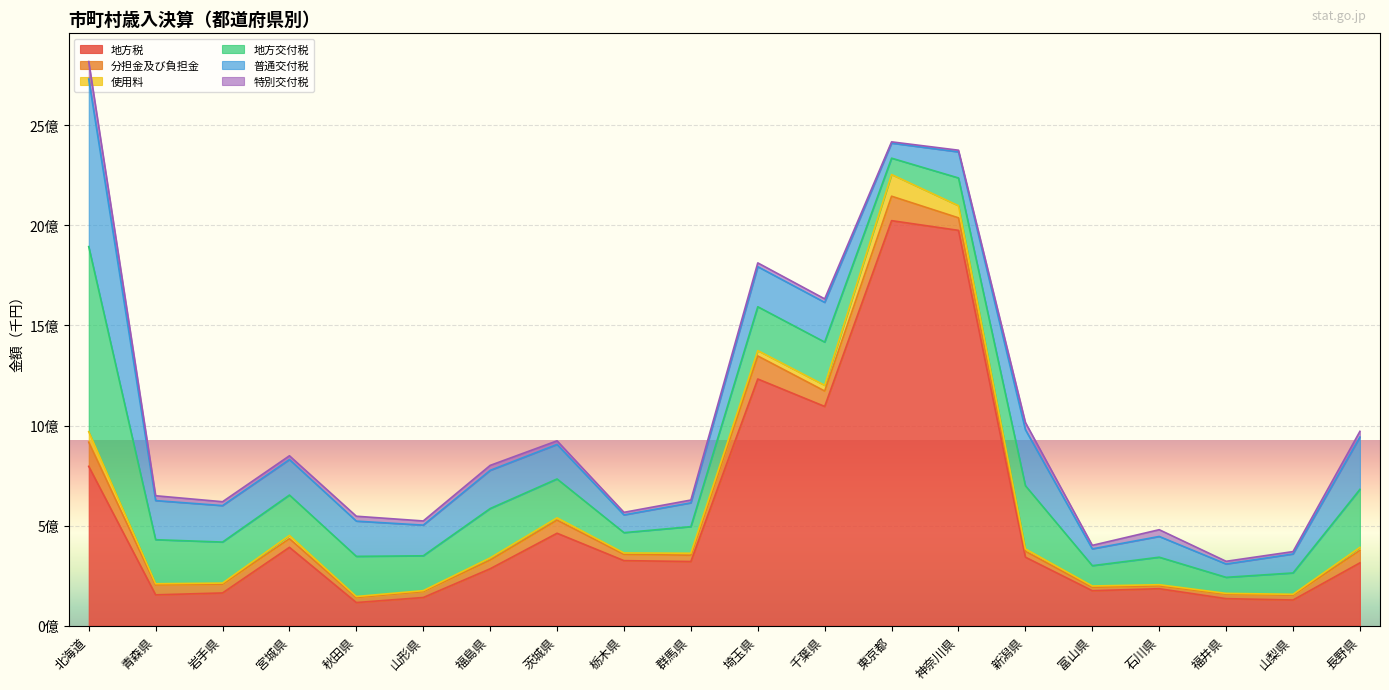

How many values in the 特別交付税 series are below 18971761?

10